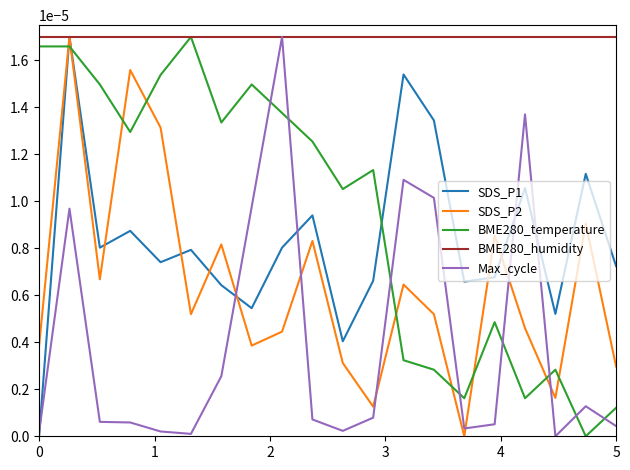

Which series has the largest total across all categories?

BME280_humidity